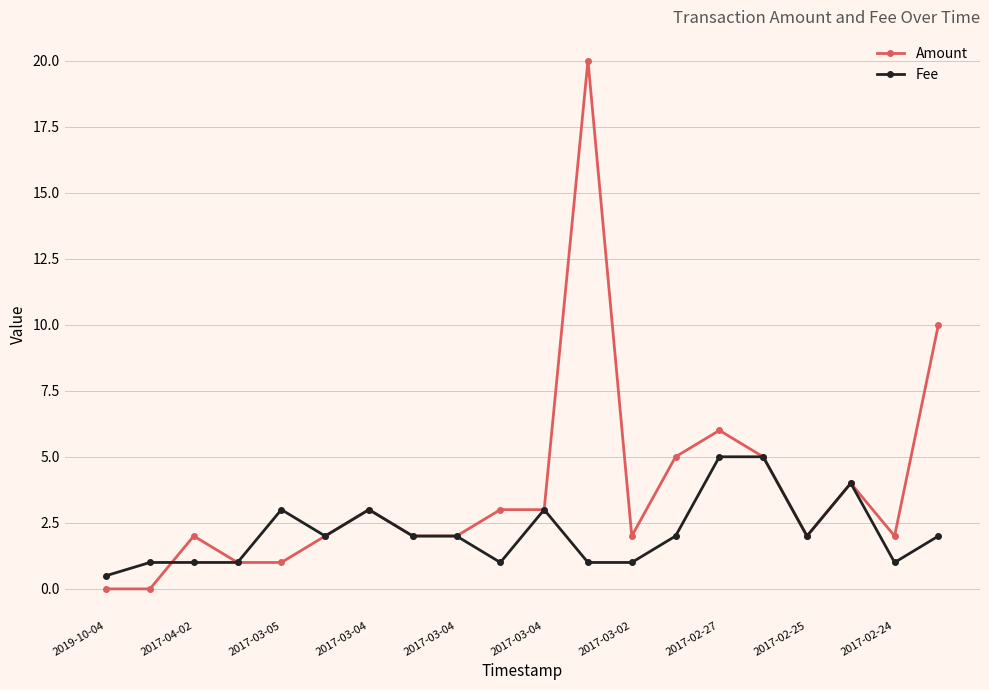

Which series has the largest range (max minus min)?

Amount